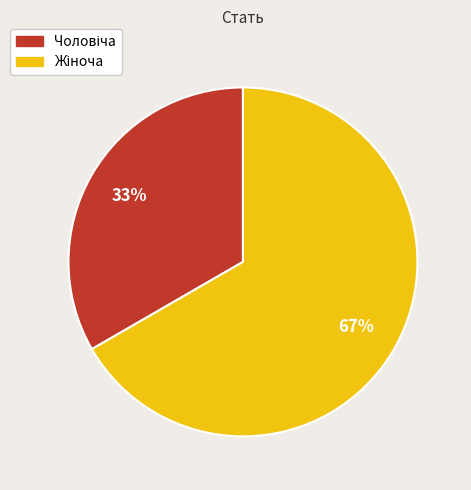

Is there any slice that represents more than half of the pie?

Yes